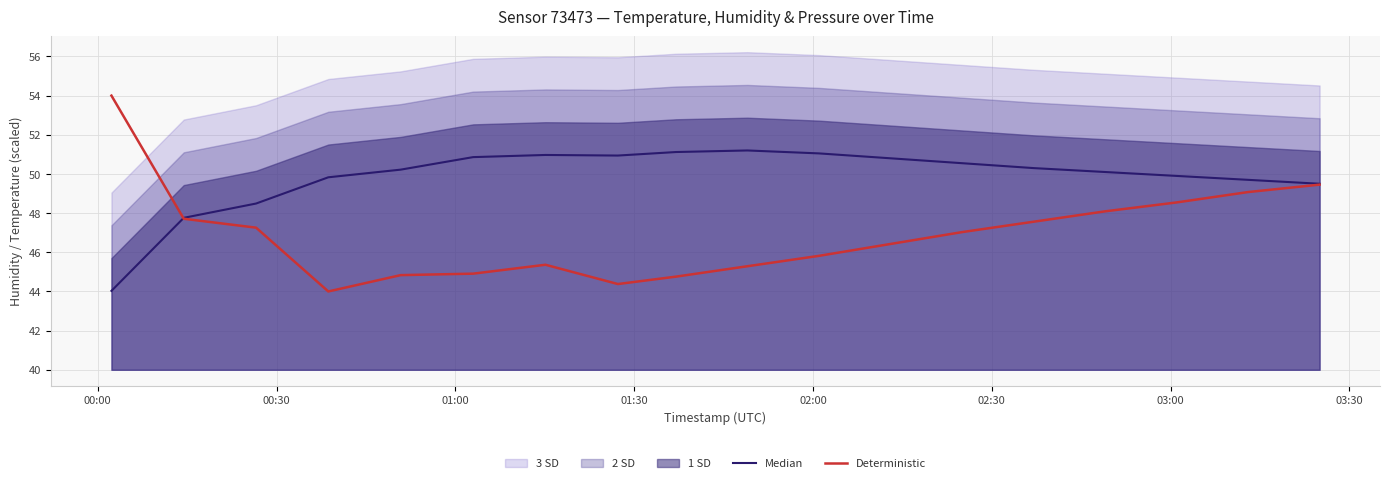

What is the highest value of the Deterministic series?

54.0